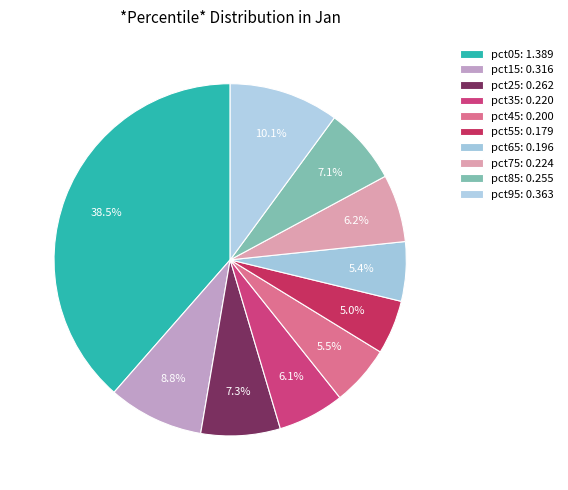

How many slices are in this pie chart?

10